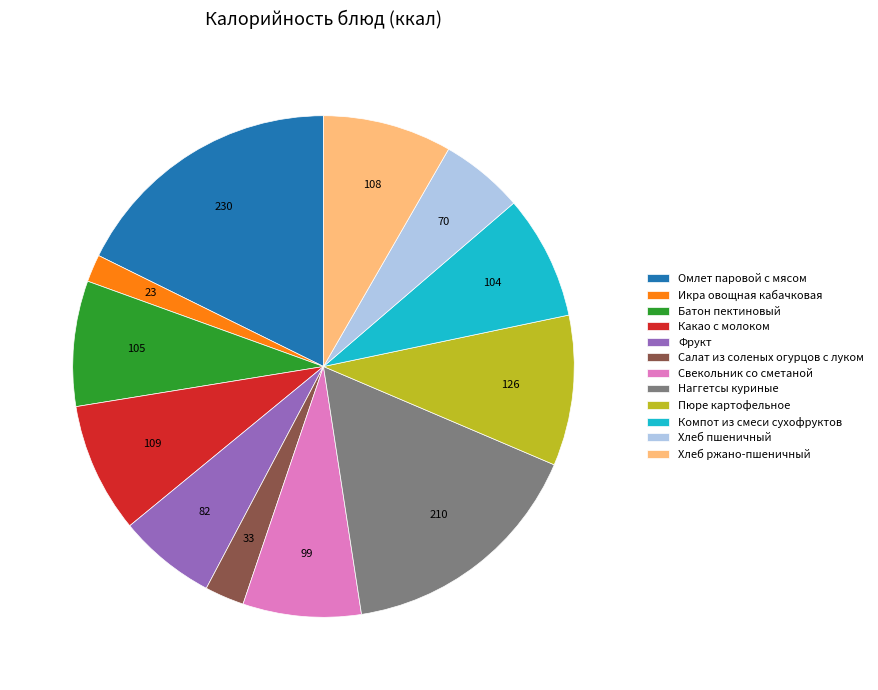

Which slice is the smallest?

Икра овощная кабачковая